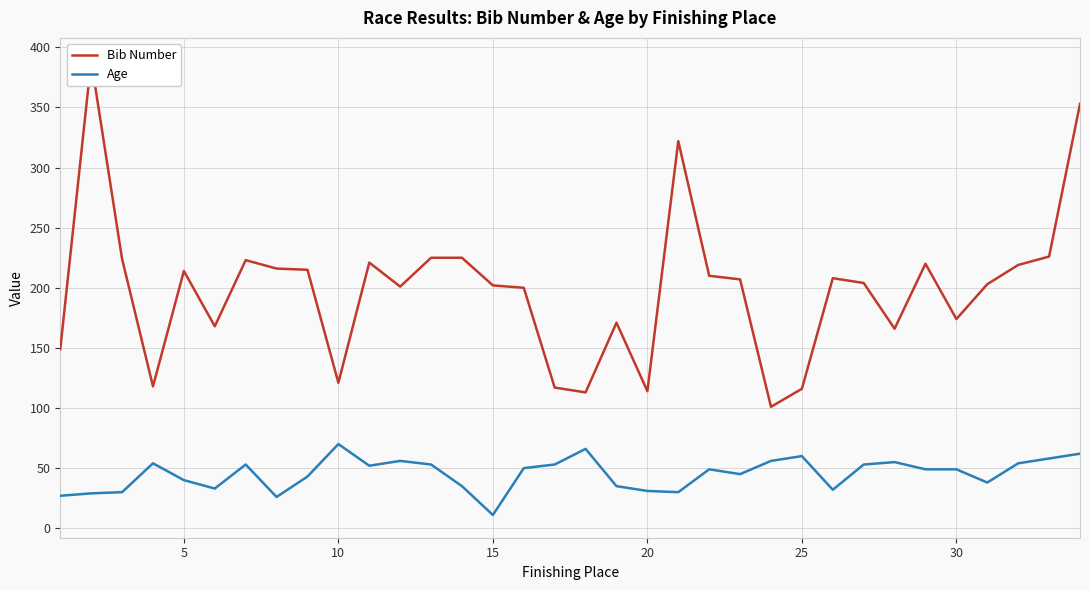

Reading right to left, extract all data points from this chart.

Bib Number: 353	226	219	203	174	220	166	204	208	116	101	207	210	322	114	171	113	117	200	202	225	225	201	221	121	215	216	223	168	214	118	224	389	149
Age: 62	58	54	38	49	49	55	53	32	60	56	45	49	30	31	35	66	53	50	11	35	53	56	52	70	43	26	53	33	40	54	30	29	27